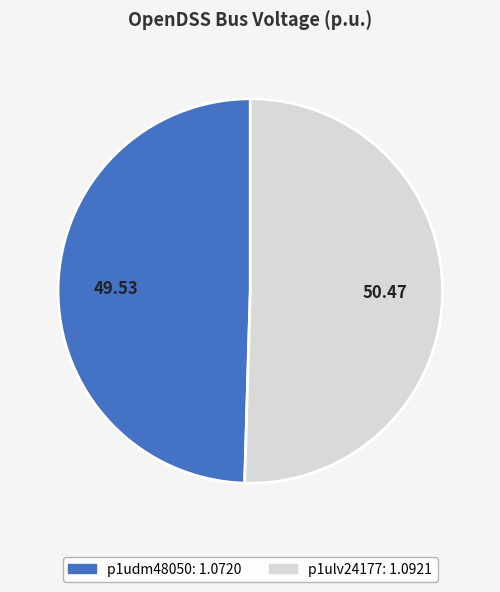

Rank the categories by value from highest to lowest.

p1ulv24177, p1udm48050